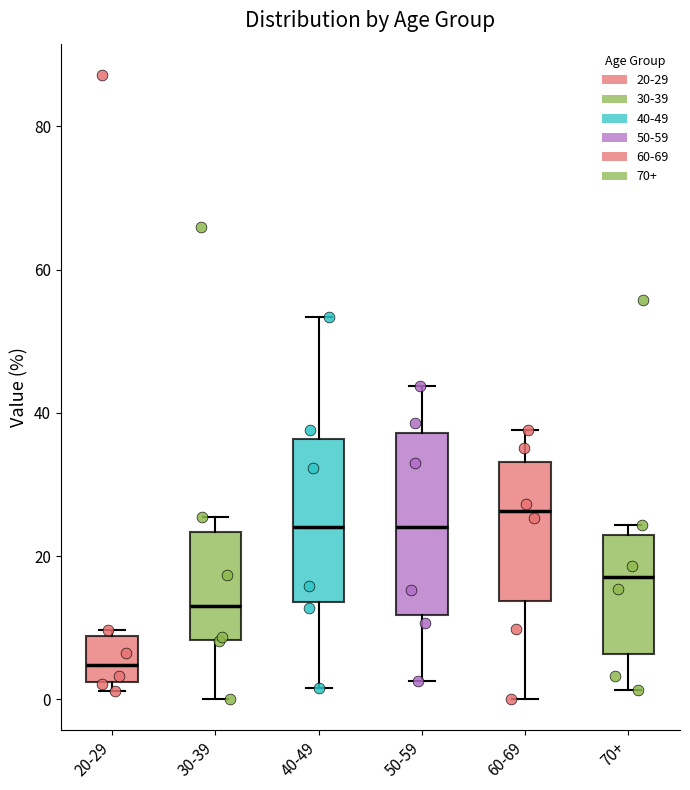

Reading left to right, read every box against the y-axis: the position of its median line, the range the box covers, and the ends of its whiskers. The values are not printed on the chart, so give them approximately, as read against the axis.

20-29: median 4, box 2 to 8, whiskers 2 (just below the box's lower edge) to 10
30-39: median 14, box 8 to 24, whiskers 0 to 26
40-49: median 24, box 14 to 36, whiskers 2 to 54
50-59: median 24, box 12 to 38, whiskers 2 to 44
60-69: median 26, box 14 to 34, whiskers 0 to 38
70+: median 18, box 6 to 22, whiskers 2 to 24